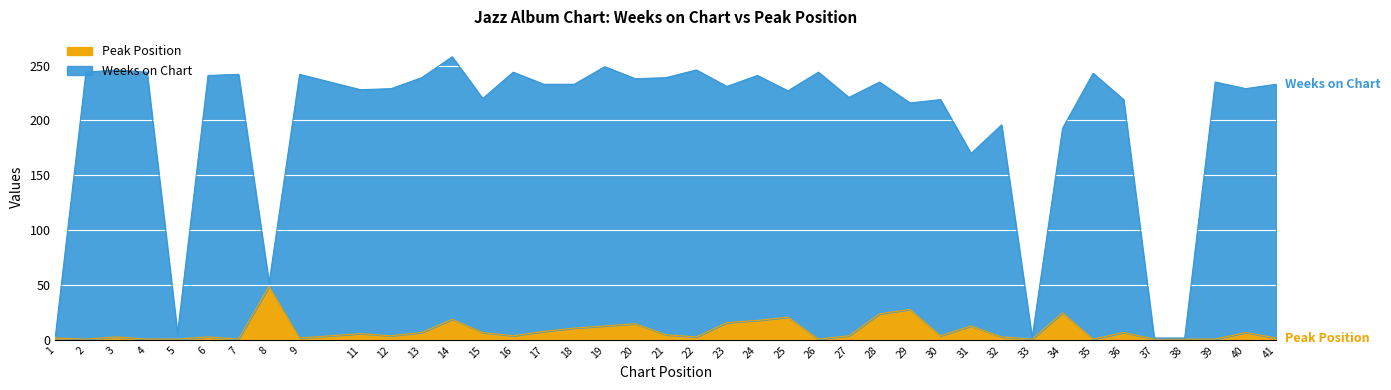

The value of Weeks on Chart at 25 is 227. True or false?

True